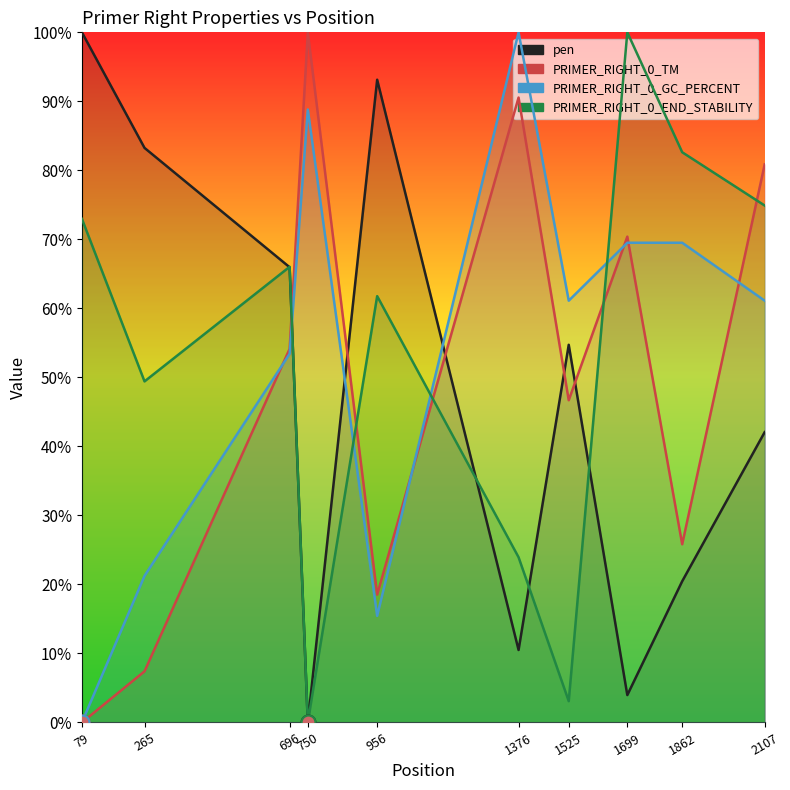

What is the sum of all PRIMER_RIGHT_0_END_STABILITY values?

534.7